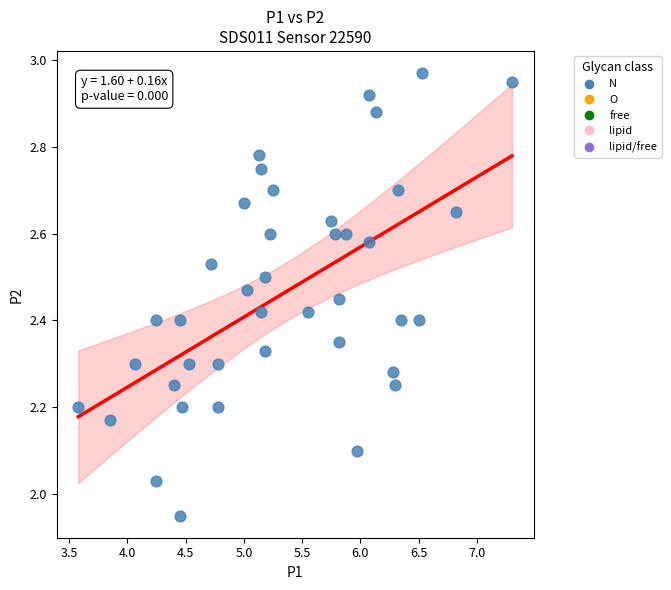

What is the range of Y values (max minus min)?

1.0